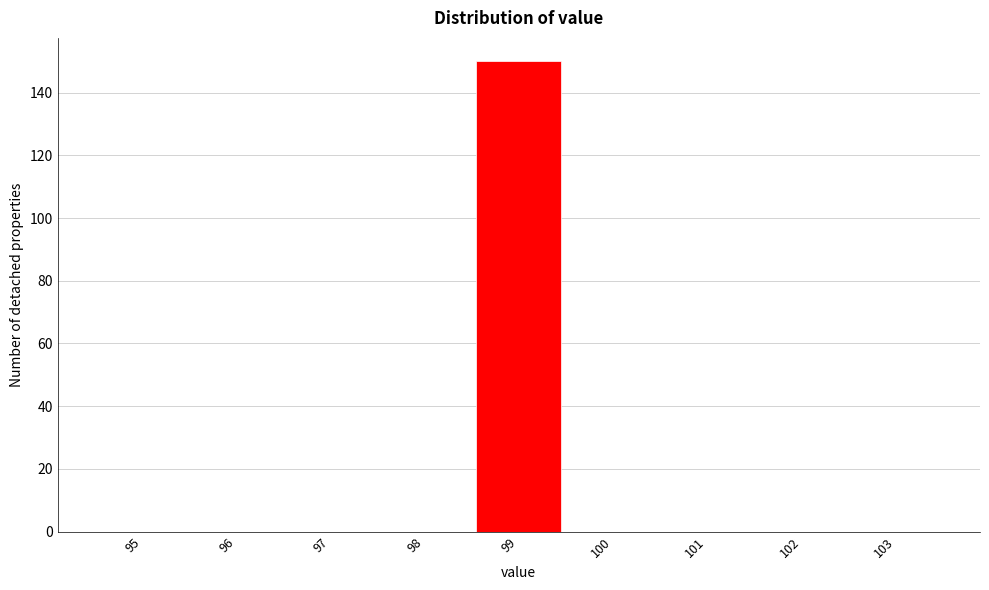

Reading left to right, what are all the values shown in this chart?

95=0	96=0	97=0	98=0	99=150	100=0	101=0	102=0	103=0